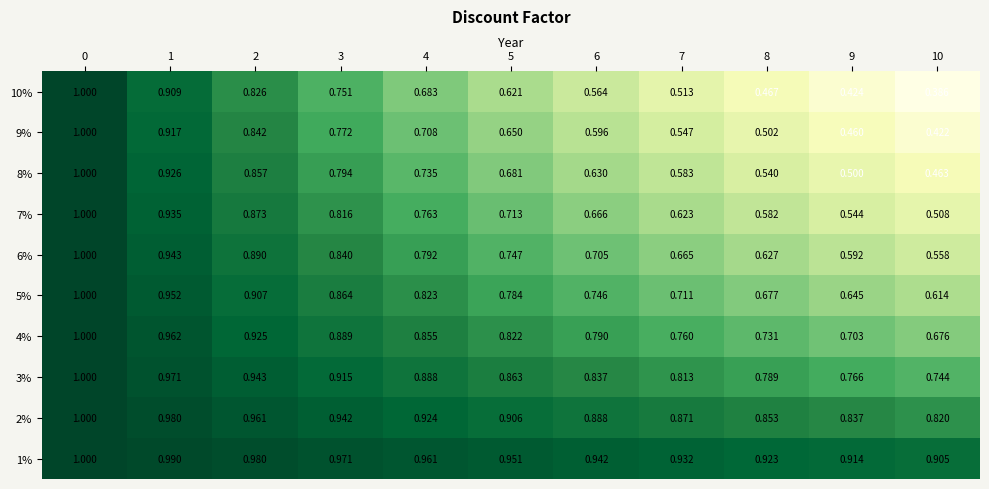

Which series has the largest range (max minus min)?

10%